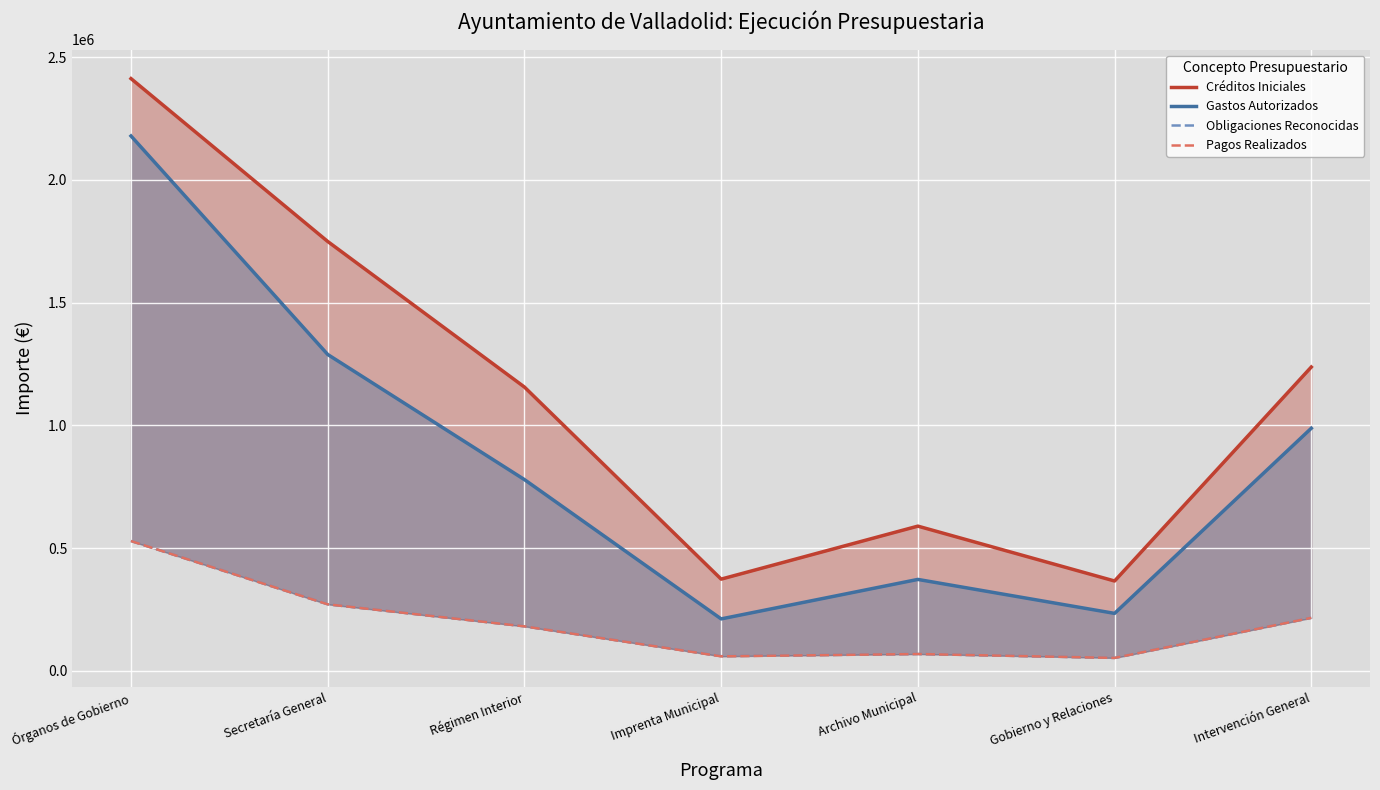

How many lines are shown in the chart?

4